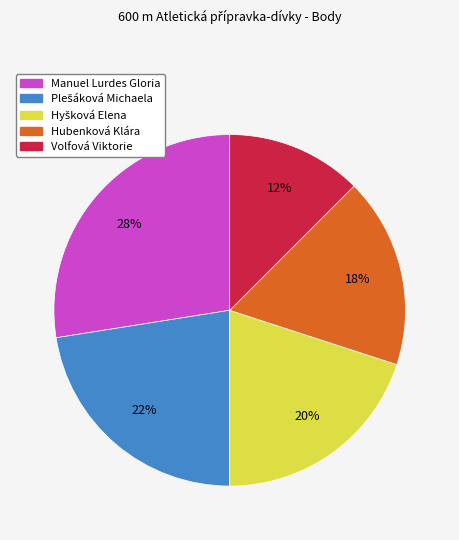

Is there any slice that represents more than half of the pie?

No